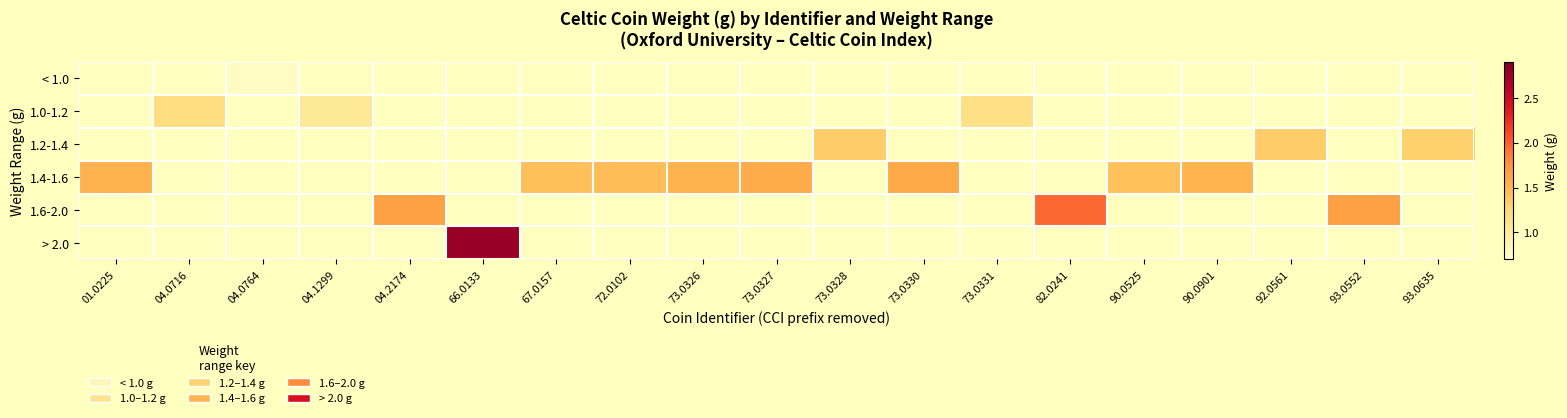

Which category has the lowest value across all series?

04.0764